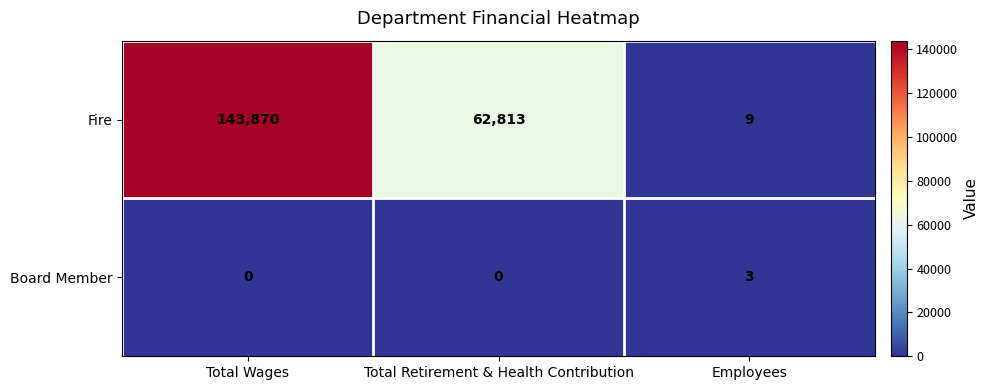

What is the greatest value displayed?

143870